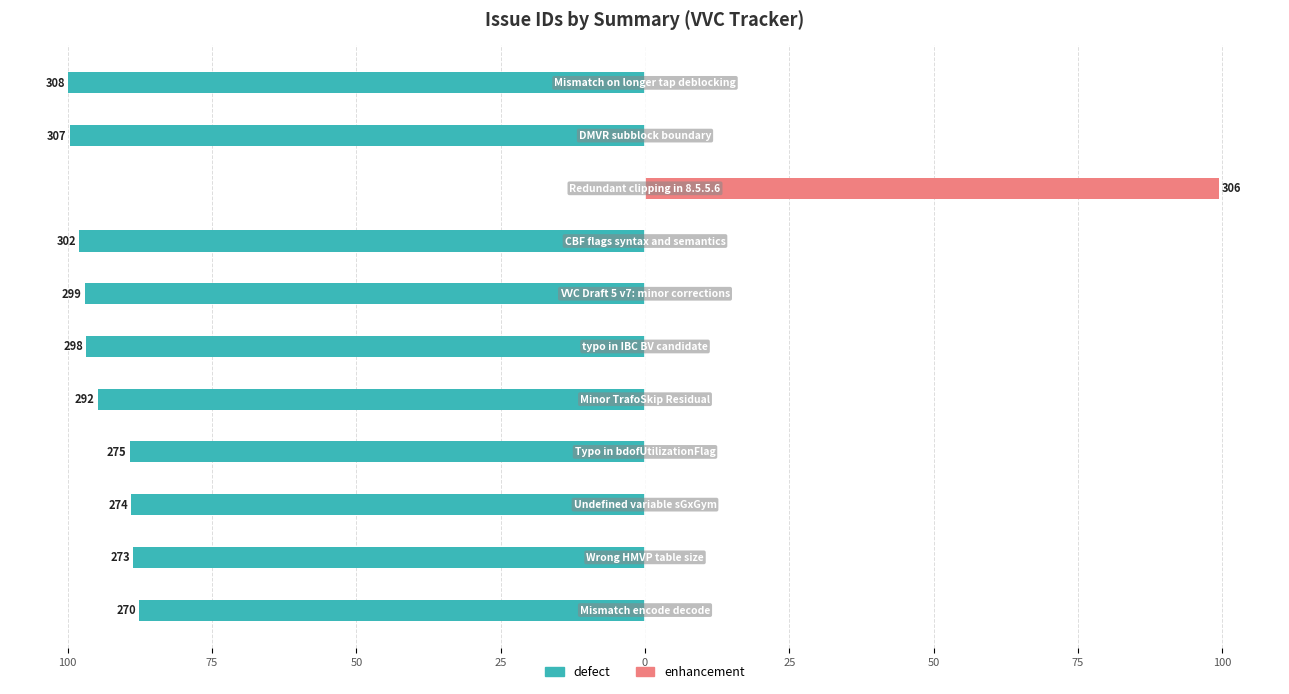

At 25, list the series in order from smallest to largest.

defect, enhancement